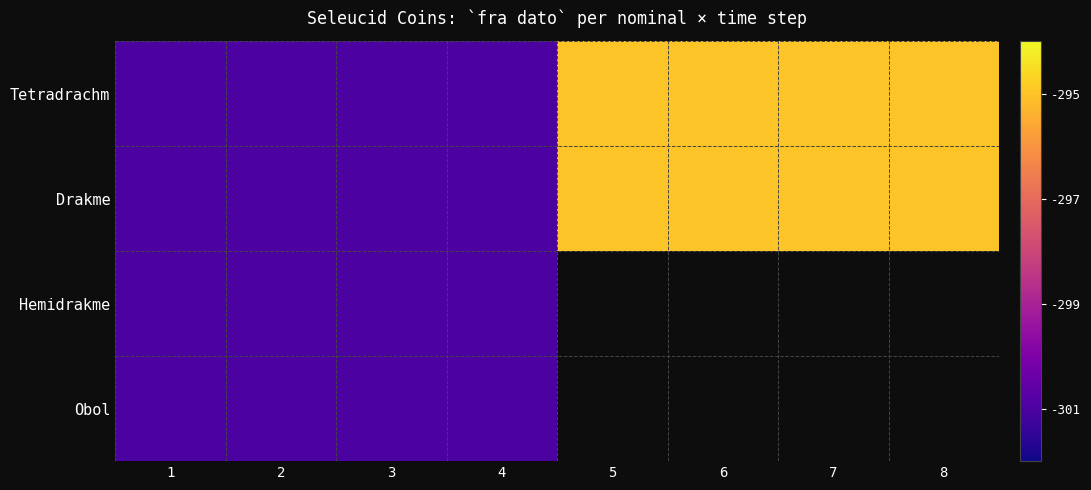

Read the Hemidrakme value at 3.

-301.0